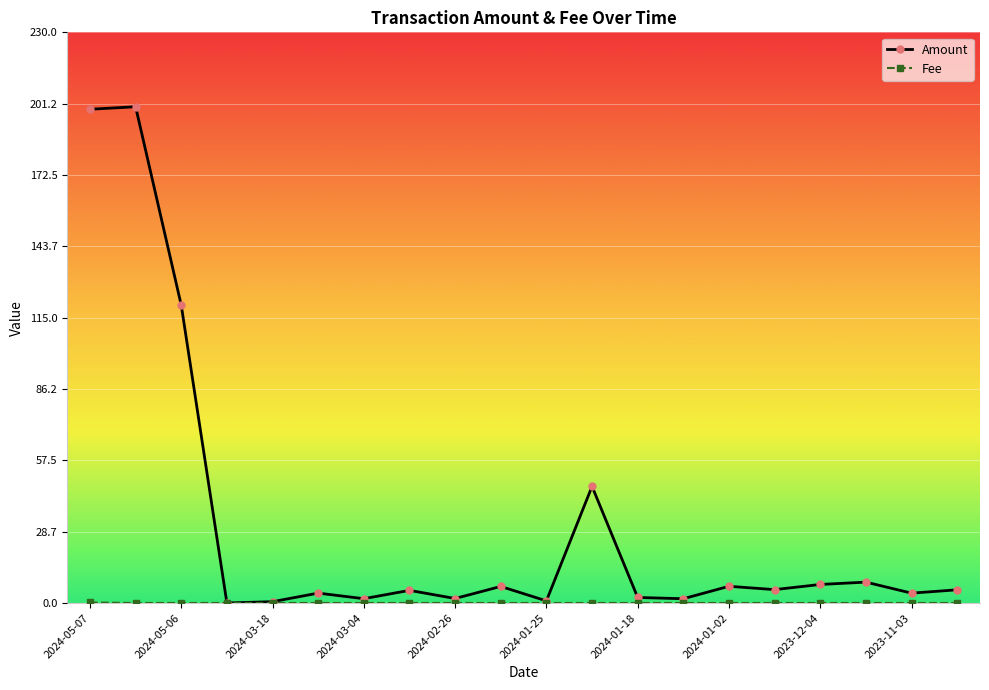

What is the maximum value shown in the chart?

200.0